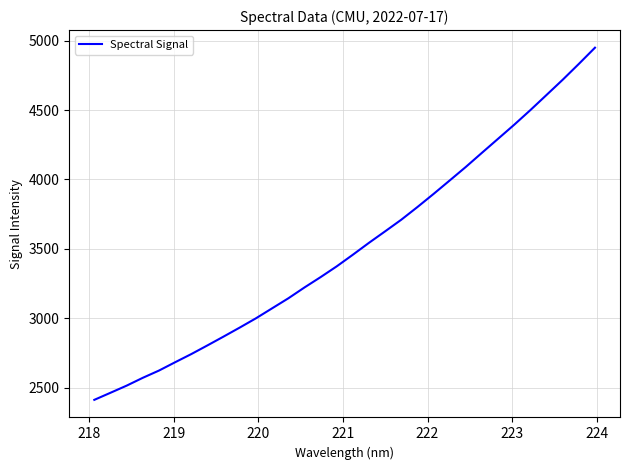

What is the greatest value displayed?

4948.4